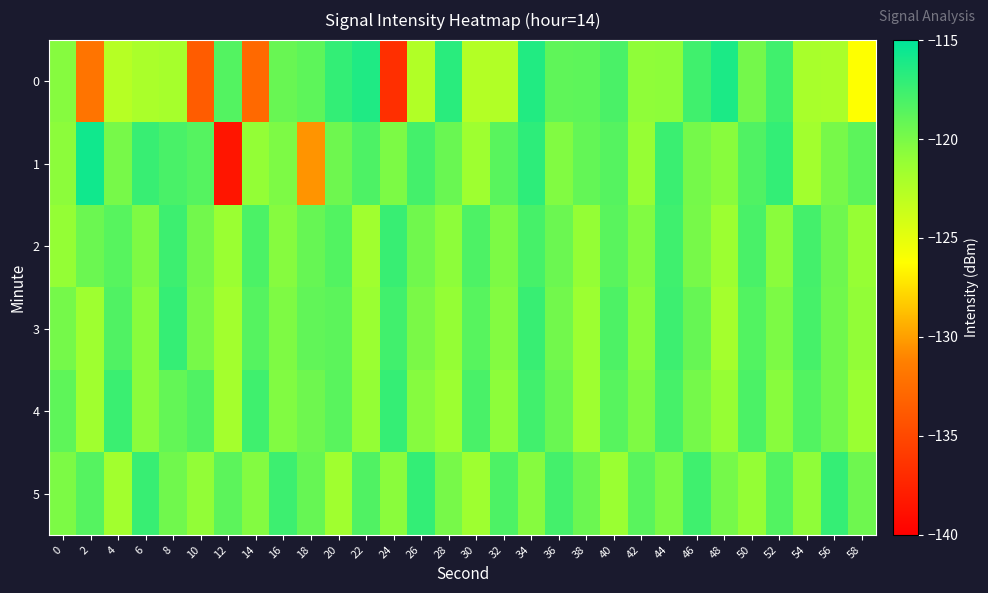

List the series in order of their peak value, highest first.

1, 0, 5, 3, 4, 2